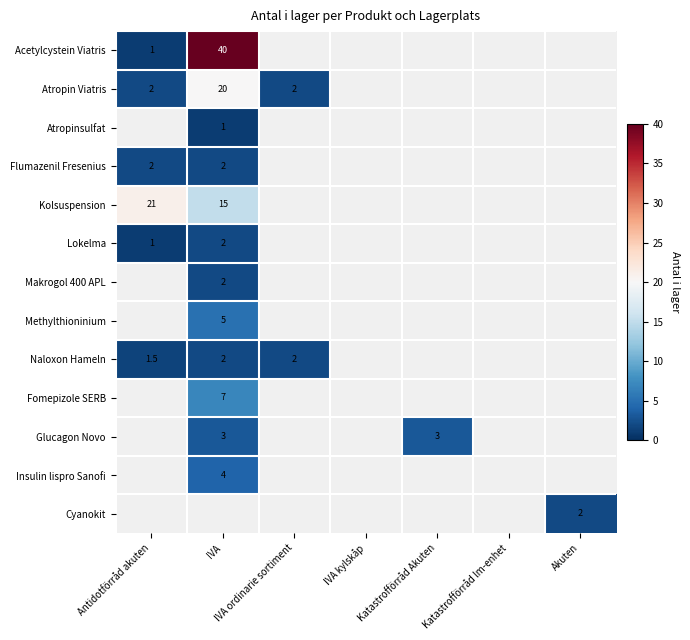

Is it true that Atropin Viatris equals 13.9 at IVA?

False